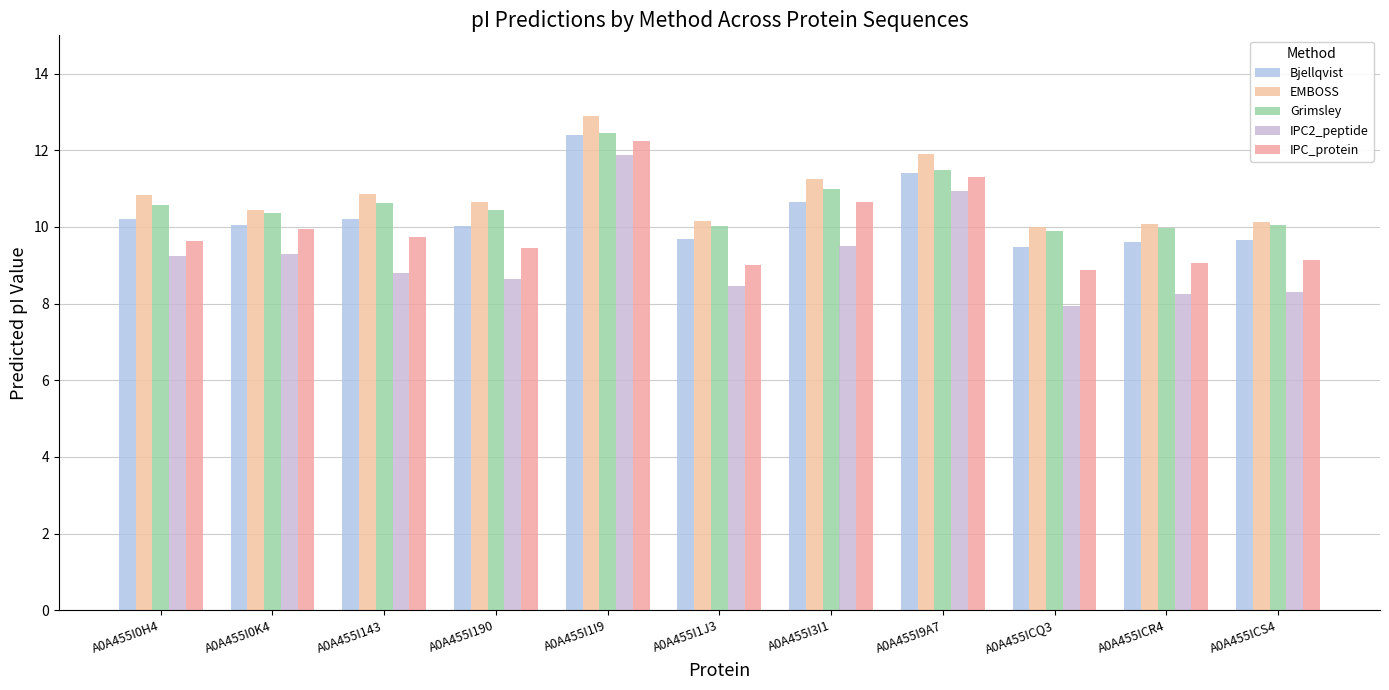

Where does the EMBOSS series first go above 10?

A0A455I0H4